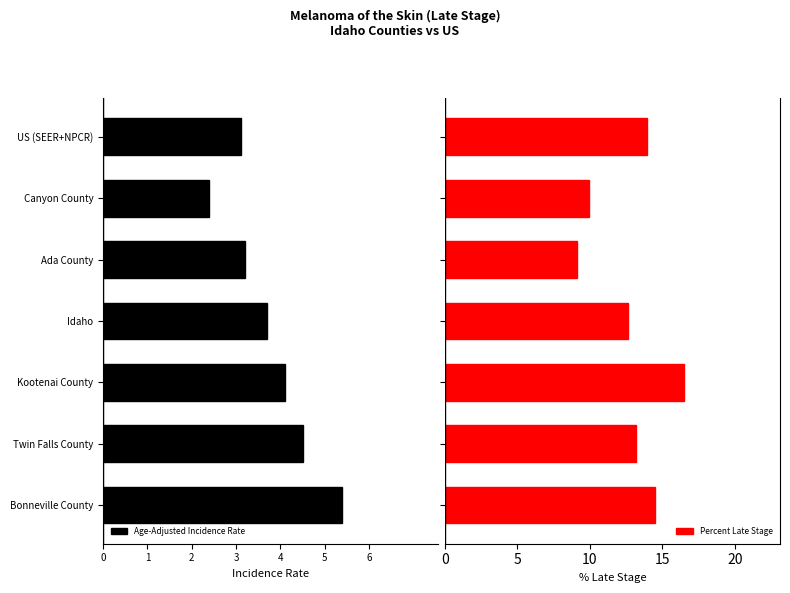

What is the lowest value of the Percent Late Stage series?

9.1